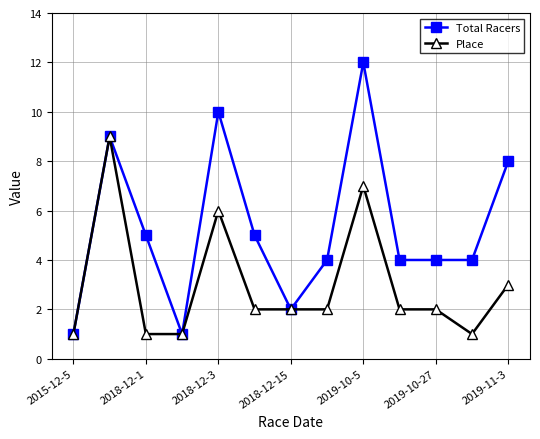

Rank the series by their maximum value, from highest to lowest.

Total Racers, Place